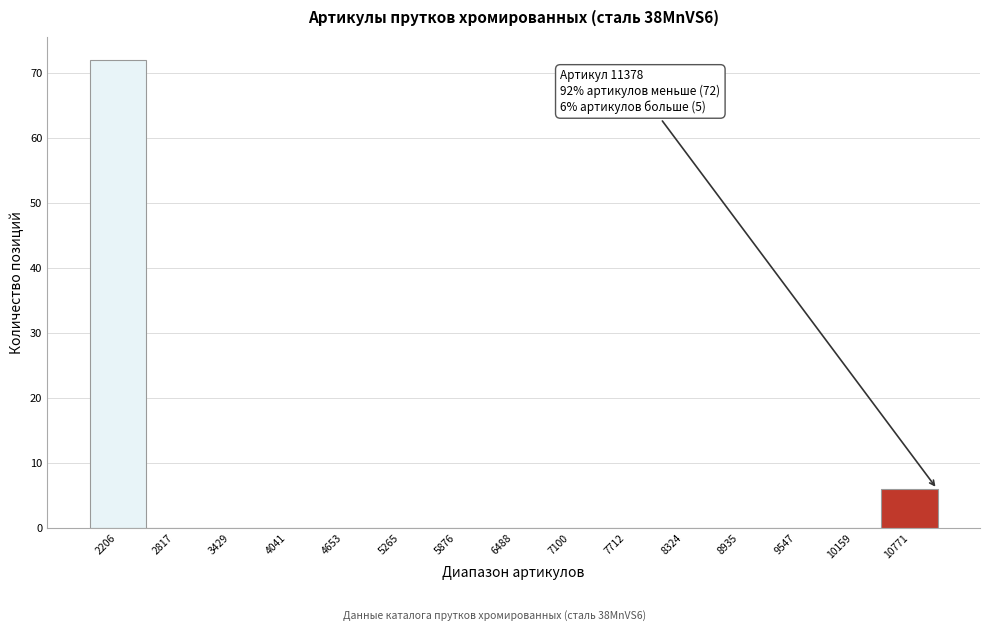

Reading left to right, what are all the values shown in this chart?

2206=72	2817=0	3429=0	4041=0	4653=0	5265=0	5876=0	6488=0	7100=0	7712=0	8324=0	8935=0	9547=0	10159=0	10771=6